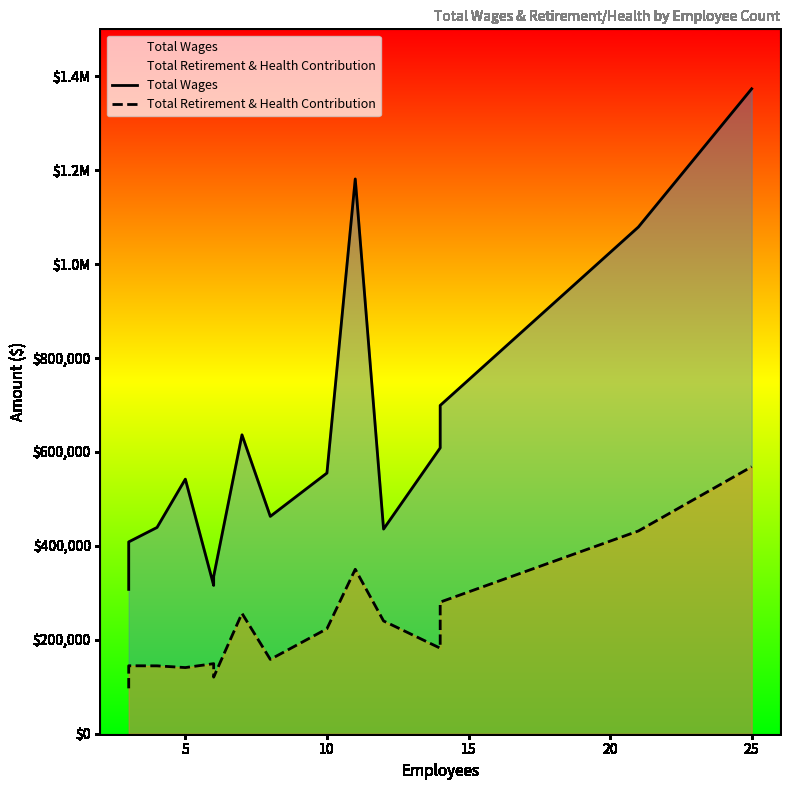

At how many categories does at least one series exceed 672646?

4